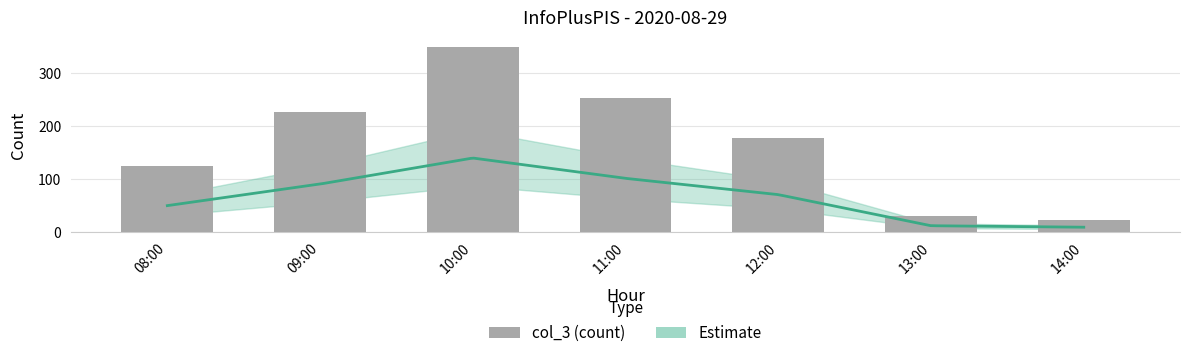

What is the label of the 5th bar from the left?

12:00